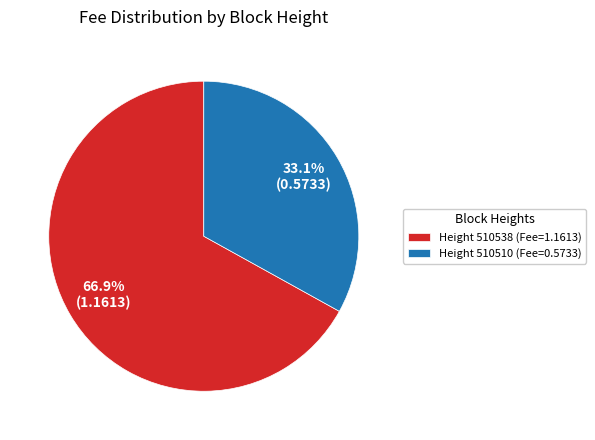

Between Height 510510 (Fee=0.5733) and Height 510538 (Fee=1.1613), which is larger?

Height 510538 (Fee=1.1613)